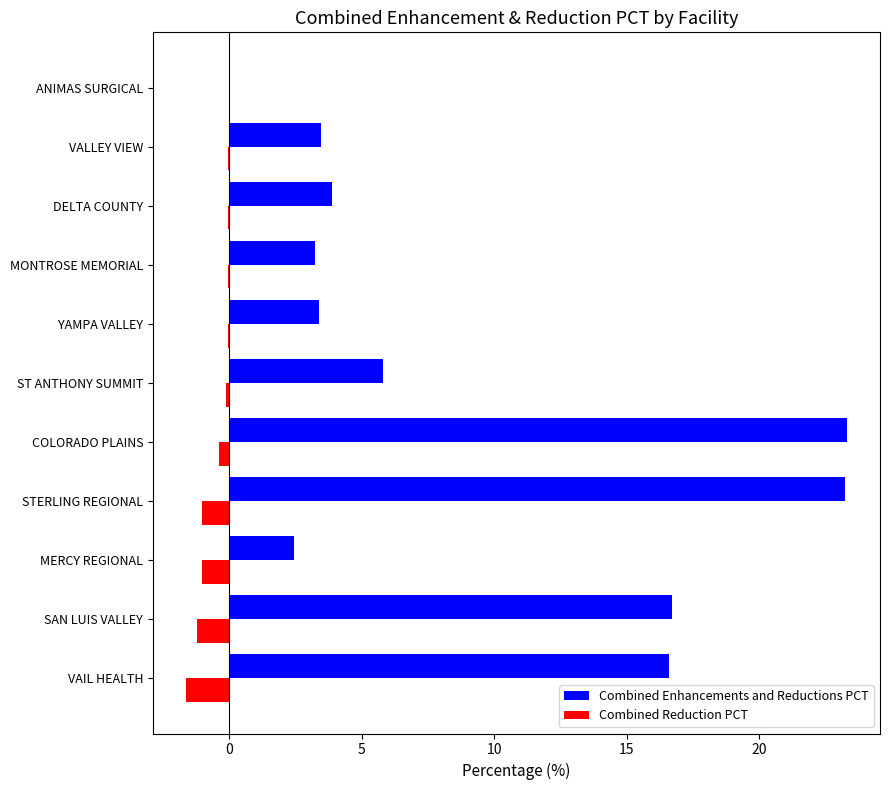

Between COLORADO PLAINS and YAMPA VALLEY, which series saw the biggest shift?

Combined Enhancements and Reductions PCT